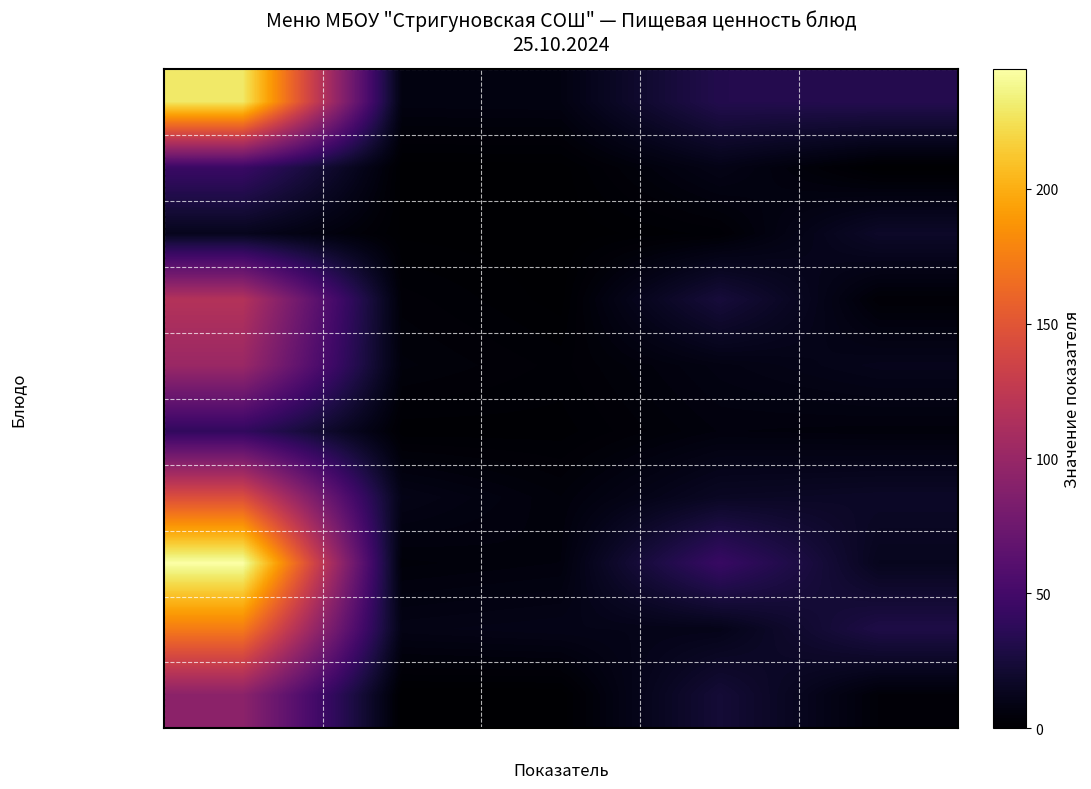

Which category has the highest value across all series?

Калорийность